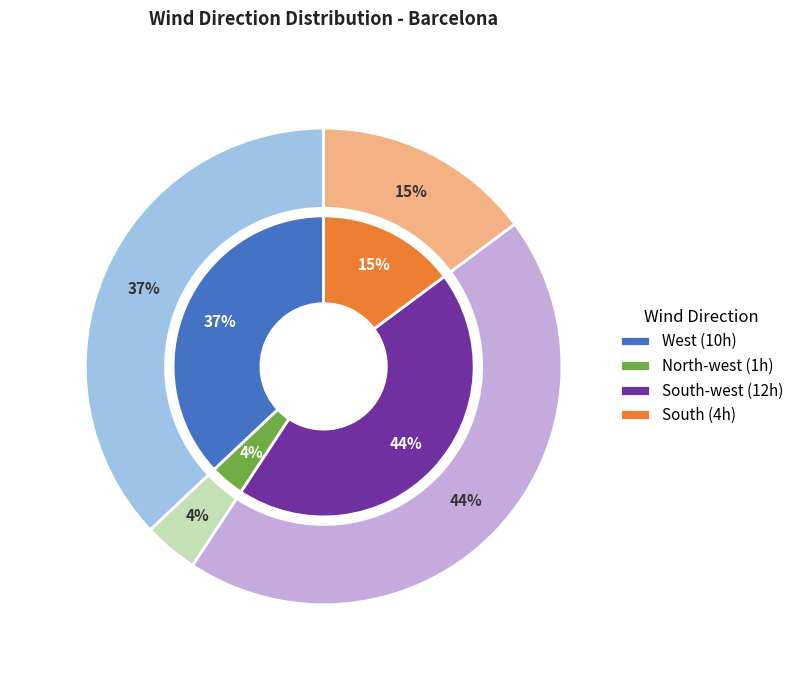

Is there a majority slice in this chart?

No